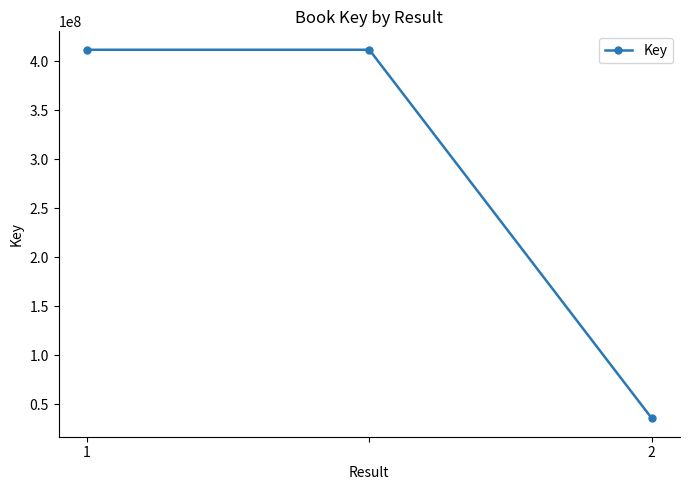

What is the difference between the second highest and minimum values?

375928793